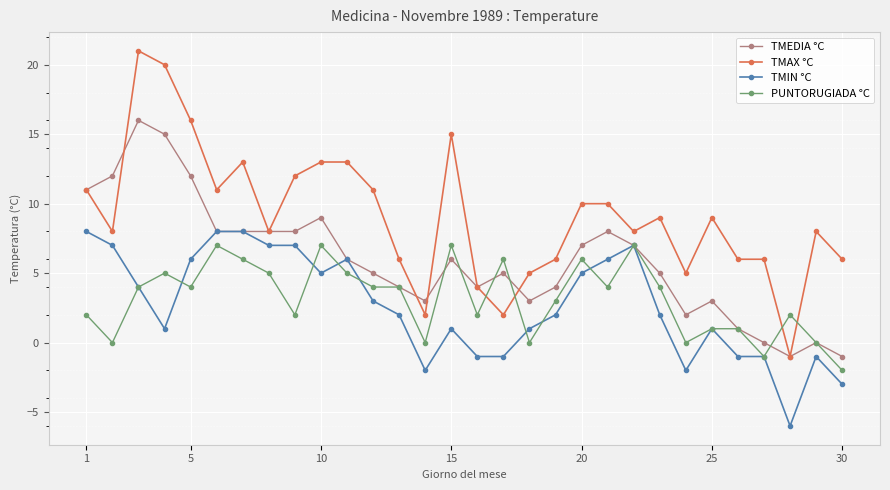

True or false: PUNTORUGIADA °C has more than 0 points higher than both neighbors.

True